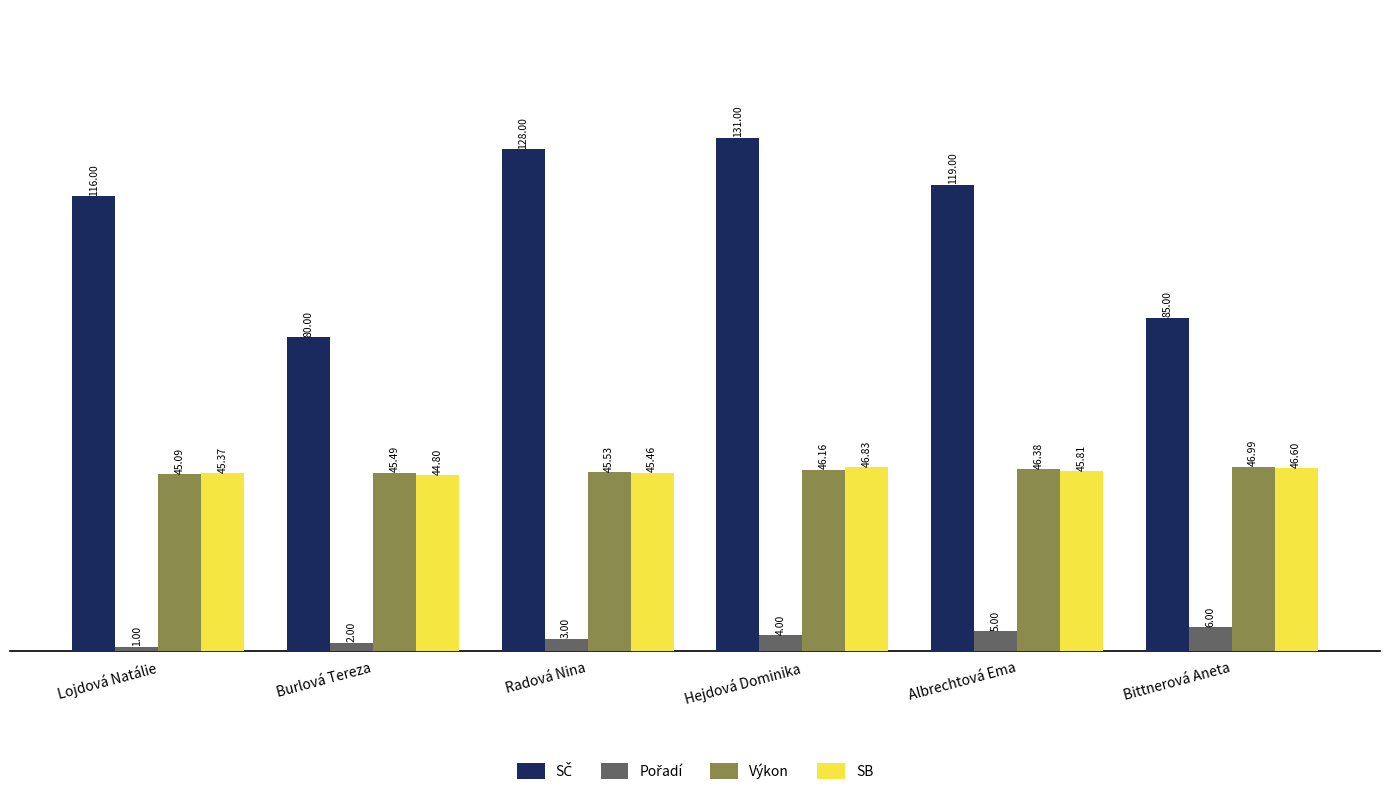

What is the difference between the highest and lowest values at Albrechtová Ema?

114.0